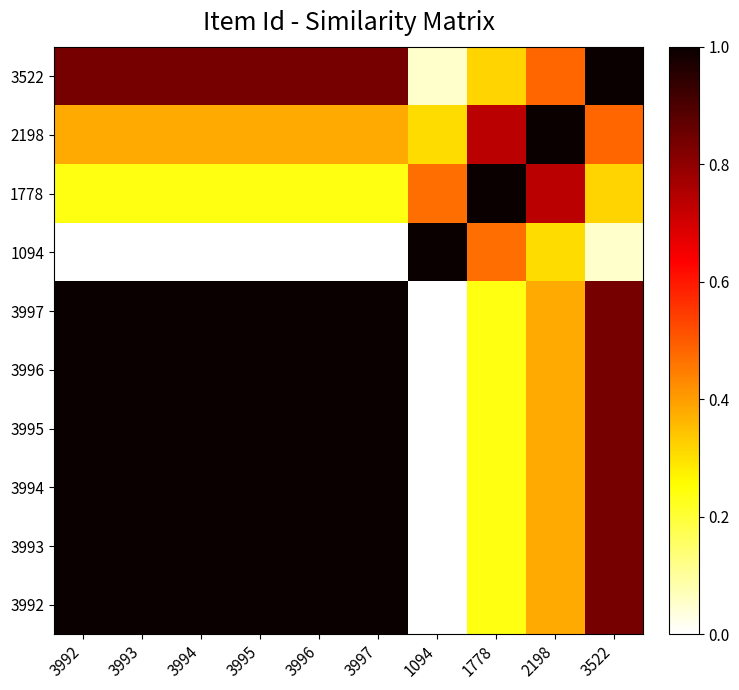

Reading right to left, extract all data points from this chart.

3992: 3522=0.8	2198=0.4	1778=0.2	1094=0.0	3997=1.0	3996=1.0	3995=1.0	3994=1.0	3993=1.0	3992=1.0
3993: 3522=0.8	2198=0.4	1778=0.2	1094=0.0	3997=1.0	3996=1.0	3995=1.0	3994=1.0	3993=1.0	3992=1.0
3994: 3522=0.8	2198=0.4	1778=0.2	1094=0.0	3997=1.0	3996=1.0	3995=1.0	3994=1.0	3993=1.0	3992=1.0
3995: 3522=0.8	2198=0.4	1778=0.2	1094=0.0	3997=1.0	3996=1.0	3995=1.0	3994=1.0	3993=1.0	3992=1.0
3996: 3522=0.8	2198=0.4	1778=0.2	1094=0.0	3997=1.0	3996=1.0	3995=1.0	3994=1.0	3993=1.0	3992=1.0
3997: 3522=0.8	2198=0.4	1778=0.2	1094=0.0	3997=1.0	3996=1.0	3995=1.0	3994=1.0	3993=1.0	3992=1.0
1094: 3522=0.1	2198=0.3	1778=0.5	1094=1.0	3997=0.0	3996=0.0	3995=0.0	3994=0.0	3993=0.0	3992=0.0
1778: 3522=0.3	2198=0.7	1778=1.0	1094=0.5	3997=0.2	3996=0.2	3995=0.2	3994=0.2	3993=0.2	3992=0.2
2198: 3522=0.5	2198=1.0	1778=0.7	1094=0.3	3997=0.4	3996=0.4	3995=0.4	3994=0.4	3993=0.4	3992=0.4
3522: 3522=1.0	2198=0.5	1778=0.3	1094=0.1	3997=0.8	3996=0.8	3995=0.8	3994=0.8	3993=0.8	3992=0.8